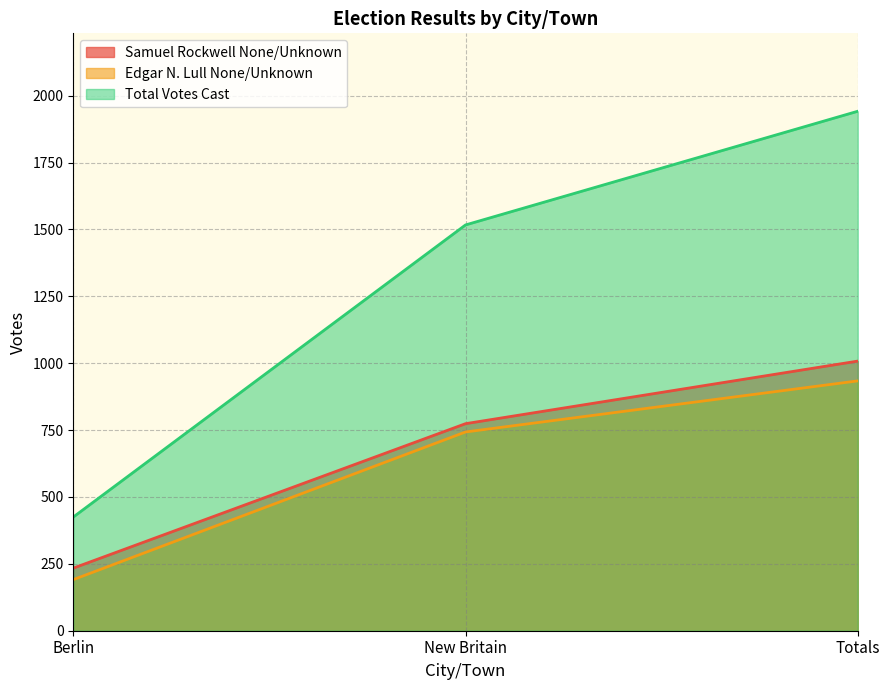

Which series has the largest range (max minus min)?

Total Votes Cast